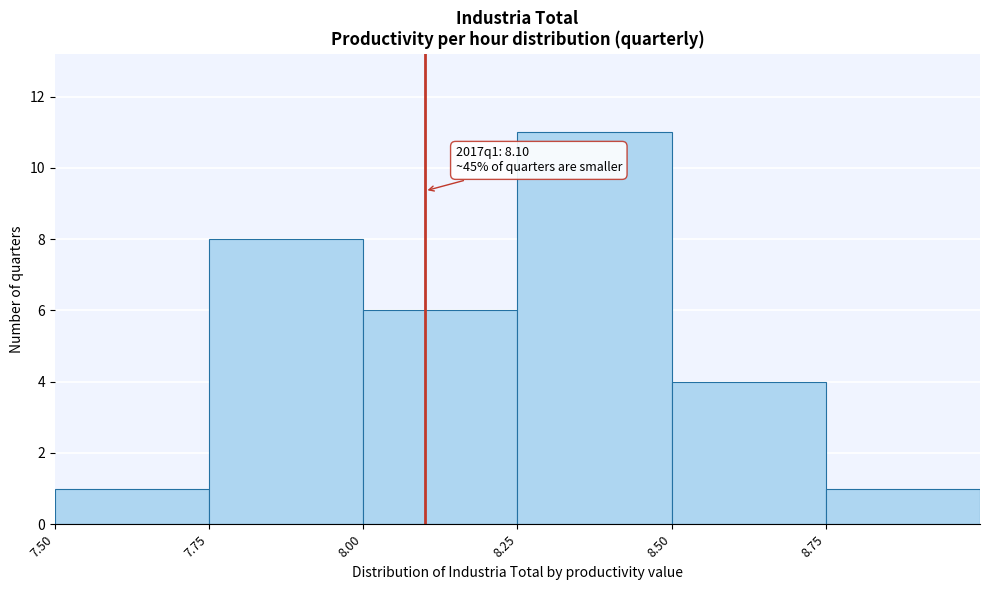

Which range on the x-axis has the tallest bar?

8.25 to 8.50